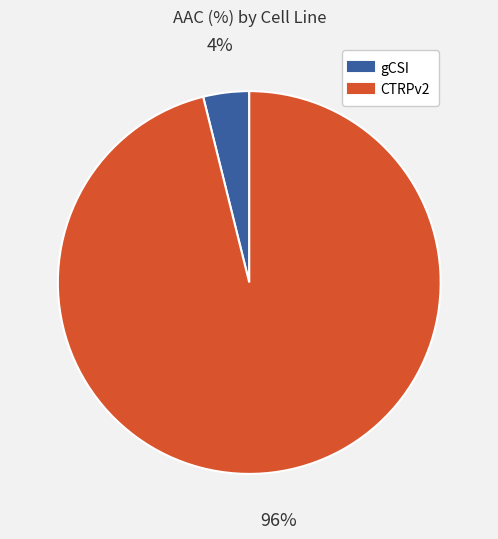

Which slice represents more than half of the pie?

CTRPv2